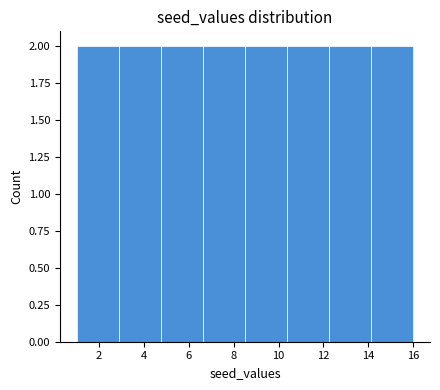

Reading left to right, transcribe this chart: for each bar, give the range it covers on the x-axis and its height. Neither the bar edges nor the heights are printed on the chart, so give them approximately, as read against the axes.

1.0 to 2.8: 2
2.8 to 4.8: 2
4.8 to 6.6: 2
6.6 to 8.6: 2
8.6 to 10.4: 2
10.4 to 12.2: 2
12.2 to 14.2: 2
14.2 to 16.0: 2